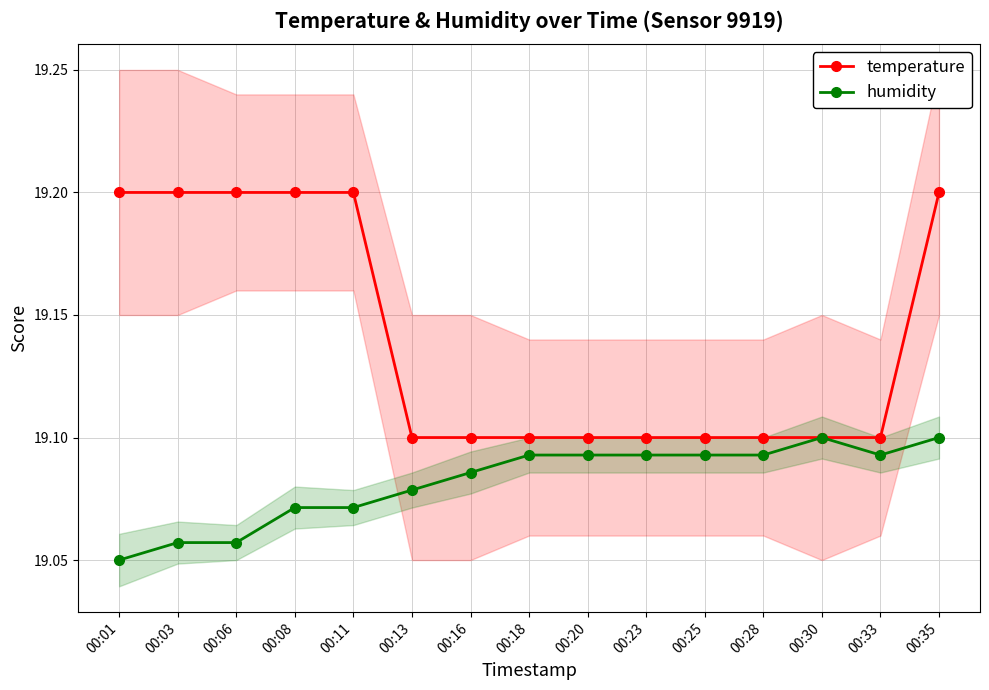

What is the greatest value displayed?

19.2